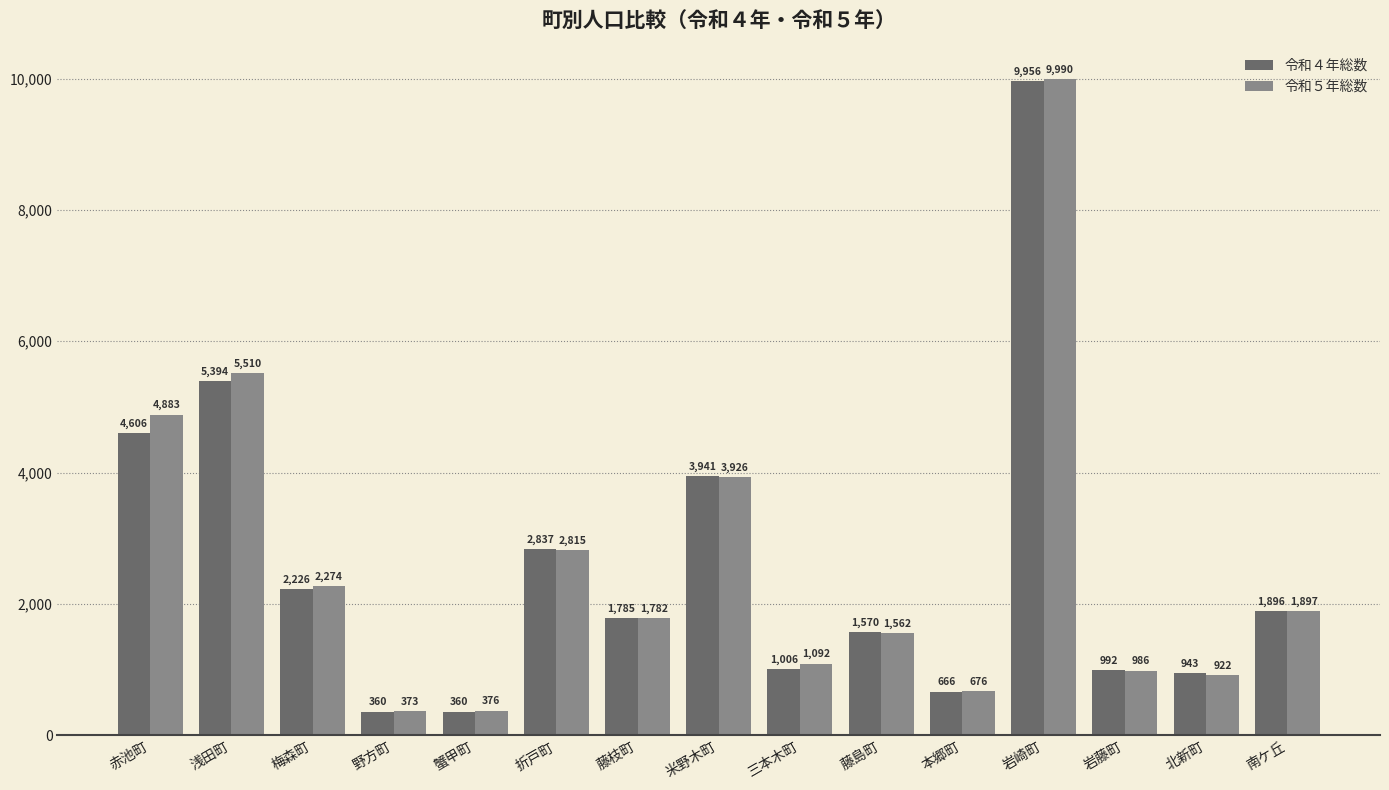

The value of 令和５年総数 at 岩藤町 is 986. True or false?

True